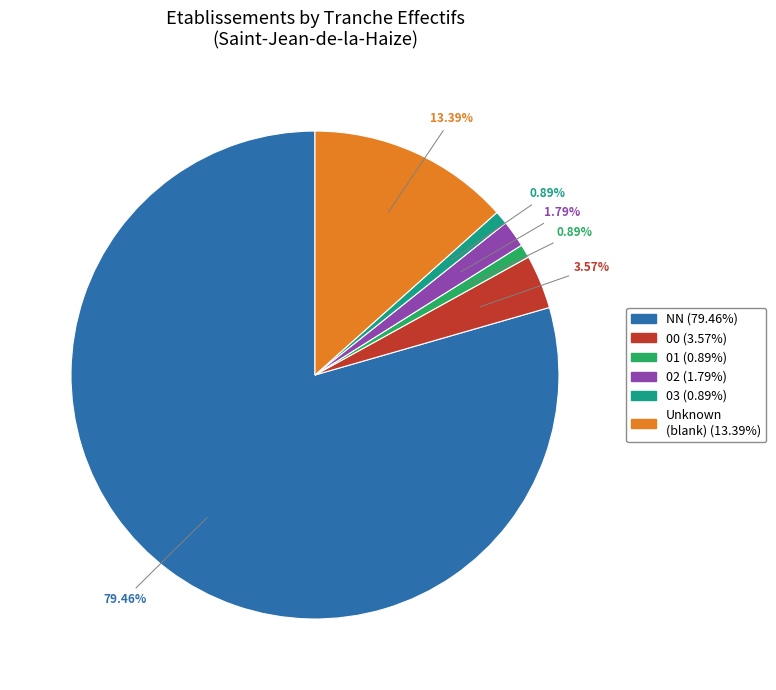

Is there any slice that represents more than half of the pie?

Yes